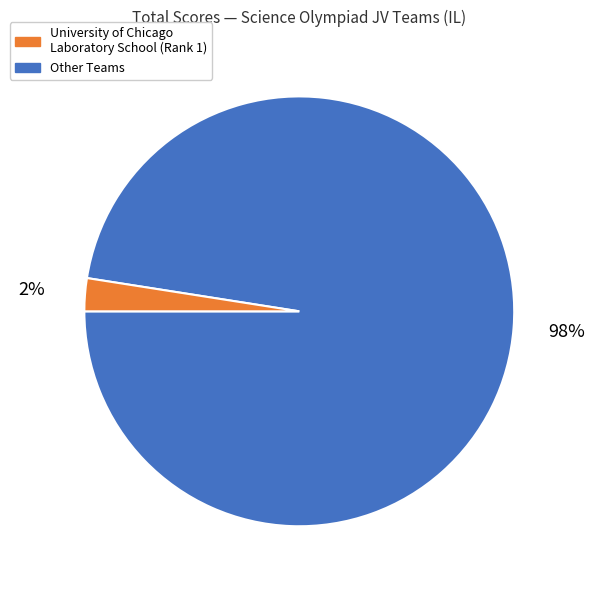

To the nearest percent, what is the average slice percentage?

50%